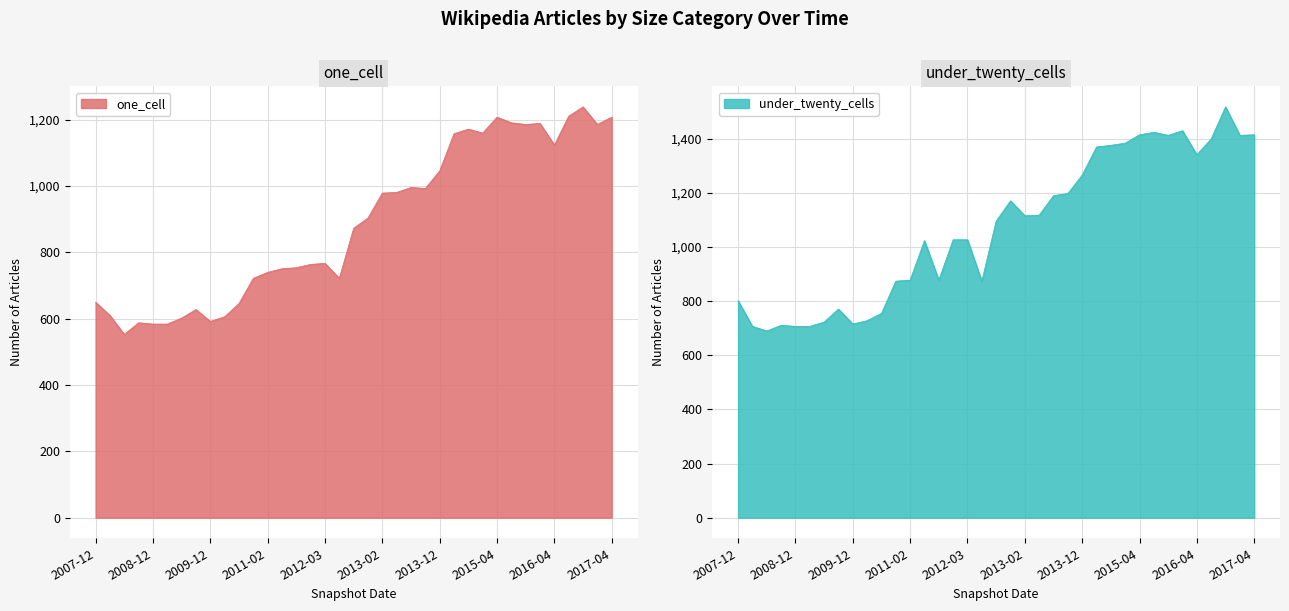

At how many categories does at least one series exceed 1311?

12